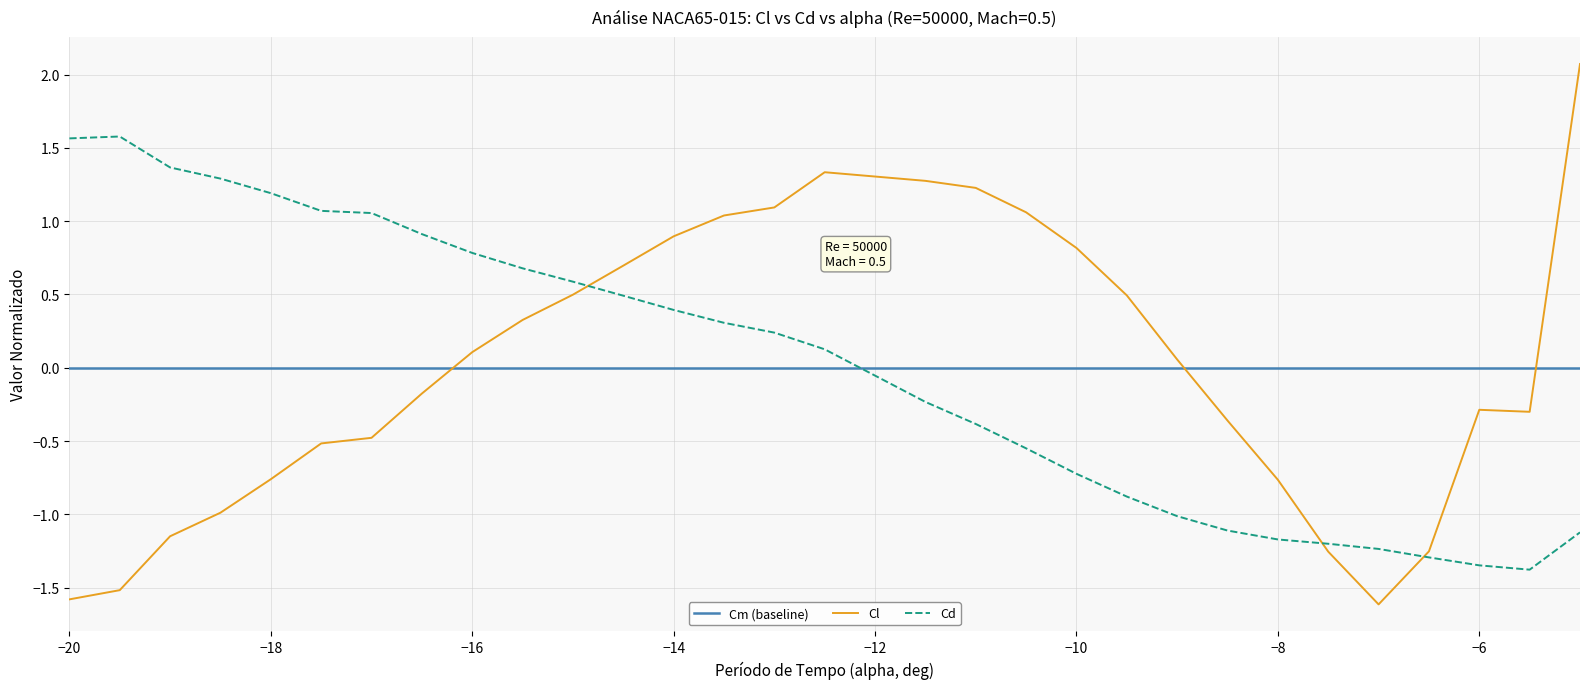

Where does the Cl series first go above 0?

−16